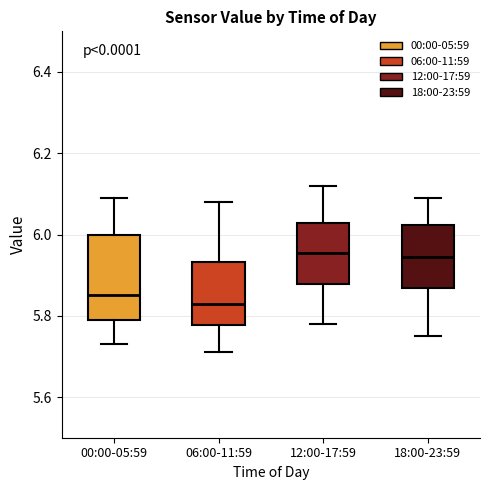

Reading left to right, read every box against the y-axis: the position of its median line, the range the box covers, and the ends of its whiskers. The values are not printed on the chart, so give them approximately, as read against the axis.

00:00-05:59: median 5.86, box 5.80 to 6.00, whiskers 5.74 to 6.10
06:00-11:59: median 5.84, box 5.78 to 5.94, whiskers 5.72 to 6.08
12:00-17:59: median 5.96, box 5.88 to 6.02, whiskers 5.78 to 6.12
18:00-23:59: median 5.94, box 5.86 to 6.02, whiskers 5.76 to 6.10